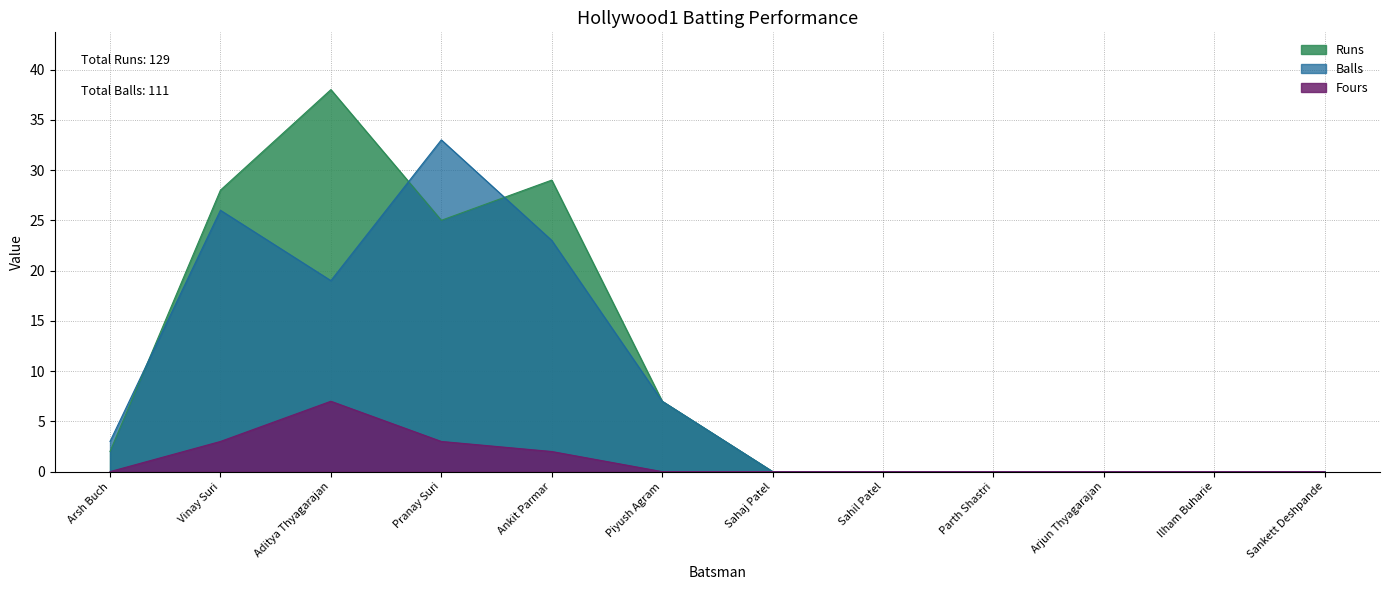

Which series has the largest range (max minus min)?

Runs